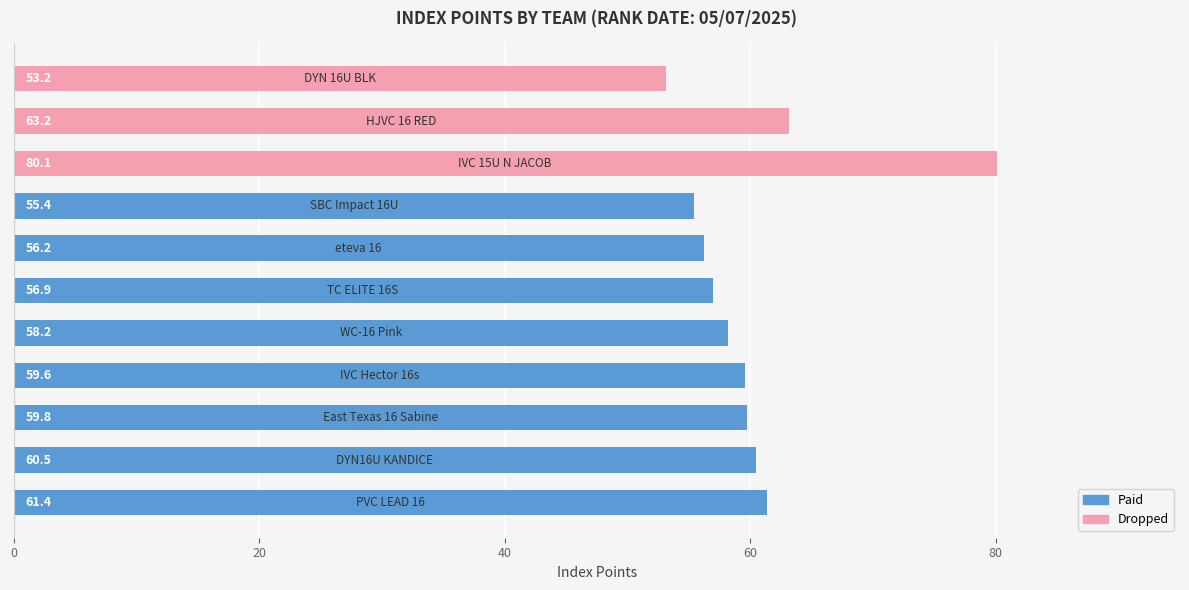

Reading bottom to top, extract all data points from this chart.

61.4	60.5	59.8	59.6	58.2	56.9	56.2	55.4	80.1	63.2	53.2